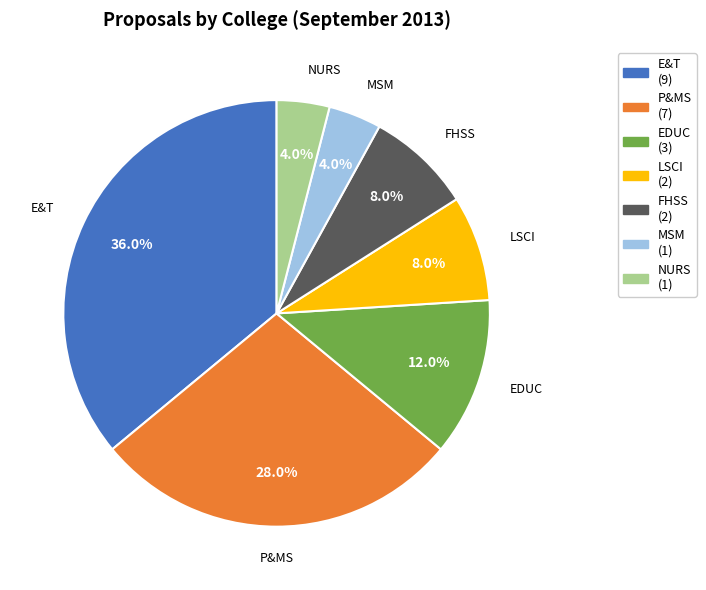

To the nearest percent, what is the difference between the FHSS and MSM slice percentages?

4%